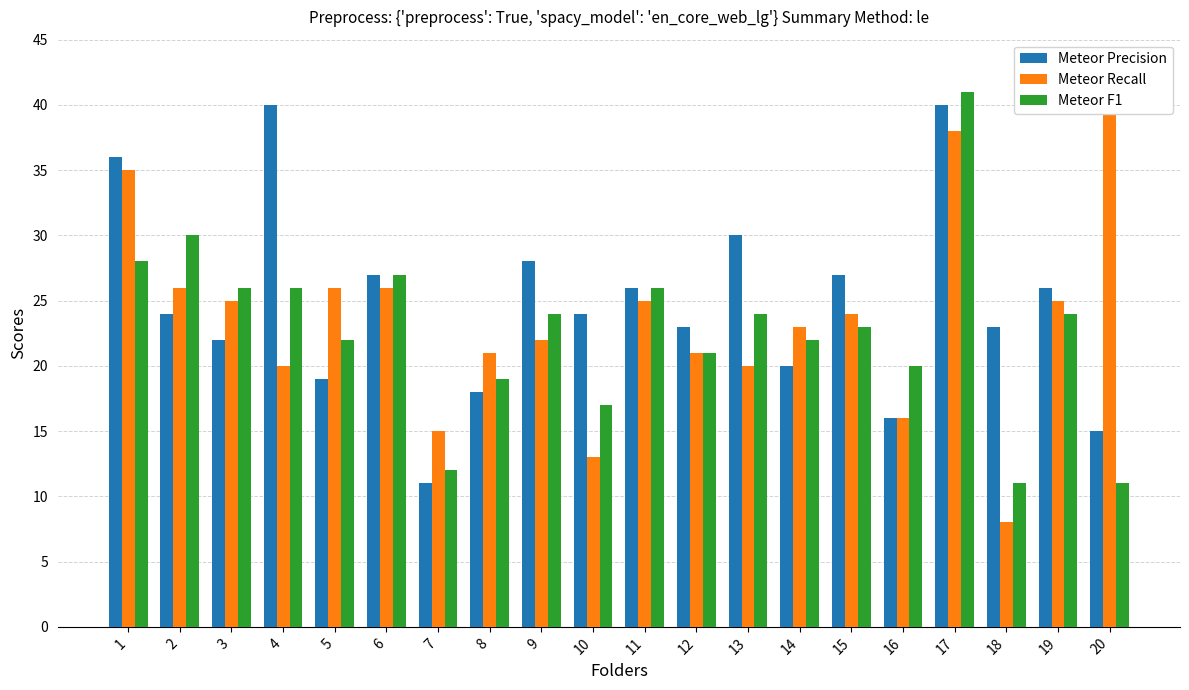

Reading left to right, transcribe all the data shown in this chart.

Meteor Precision: 36	24	22	40	19	27	11	18	28	24	26	23	30	20	27	16	40	23	26	15
Meteor Recall: 35	26	25	20	26	26	15	21	22	13	25	21	20	23	24	16	38	8	25	41
Meteor F1: 28	30	26	26	22	27	12	19	24	17	26	21	24	22	23	20	41	11	24	11